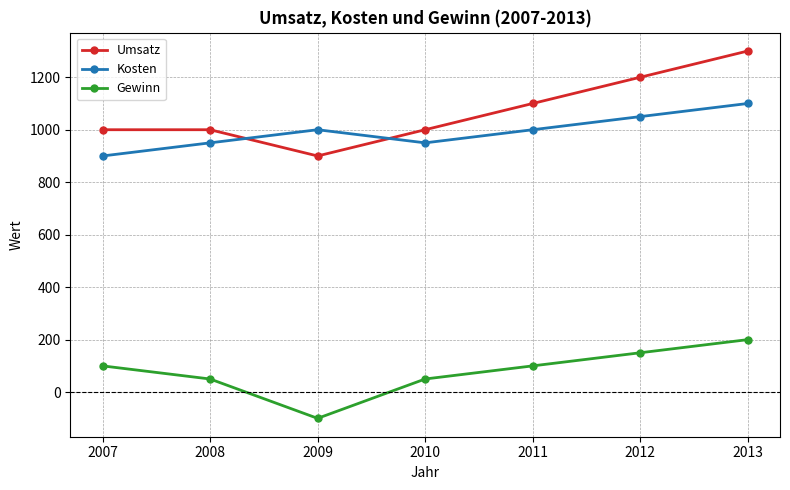

Which series changed the most between 2009 and 2013?

Umsatz